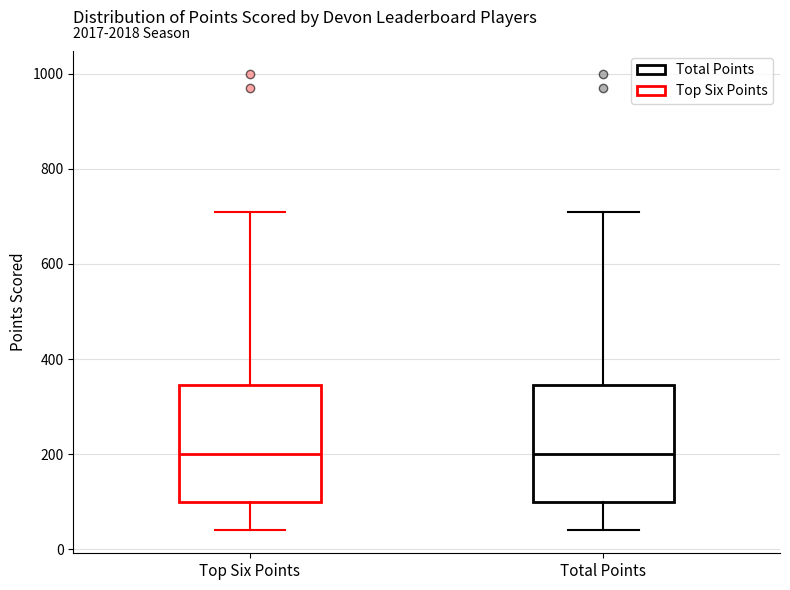

Reading left to right, transcribe this box plot: for each box, give where its median line is, the range the box spans, and where its two whiskers end, as read against the y-axis. The values are not printed on the chart, so give them approximately, as read against the axis.

Top Six Points: median 200, box 100 to 340, whiskers 40 to 720
Total Points: median 200, box 100 to 340, whiskers 40 to 720